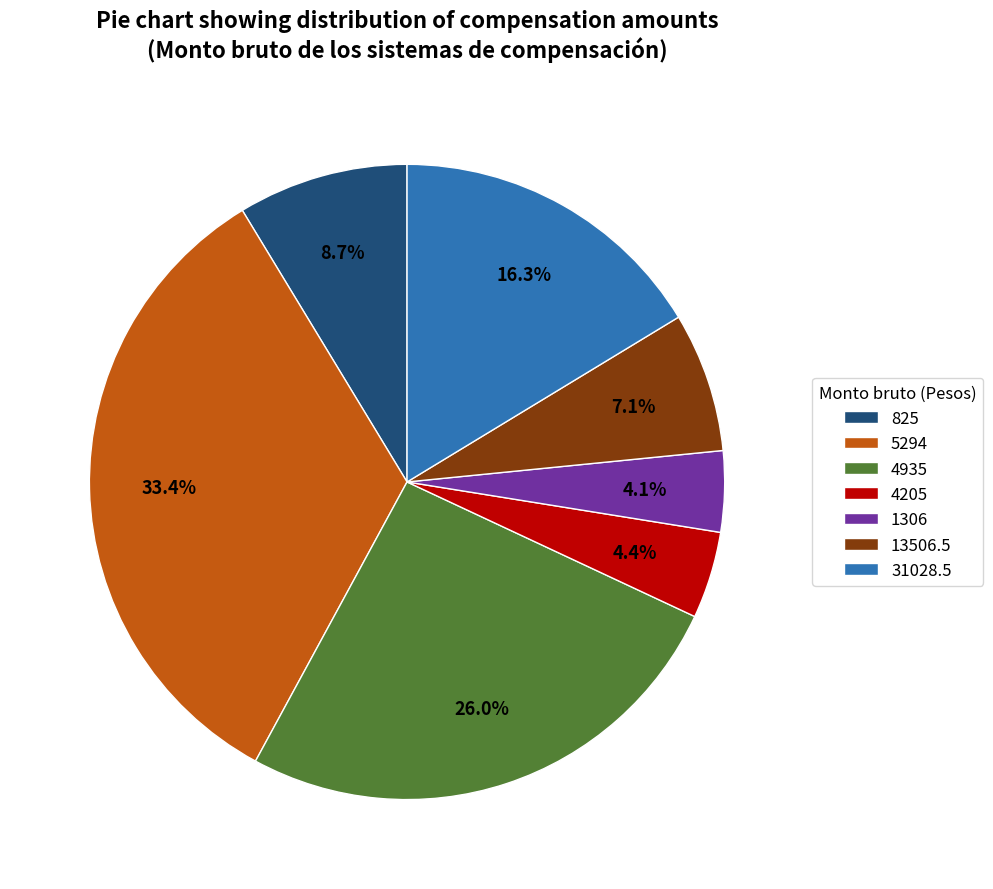

Which category has the biggest portion of the pie?

5294